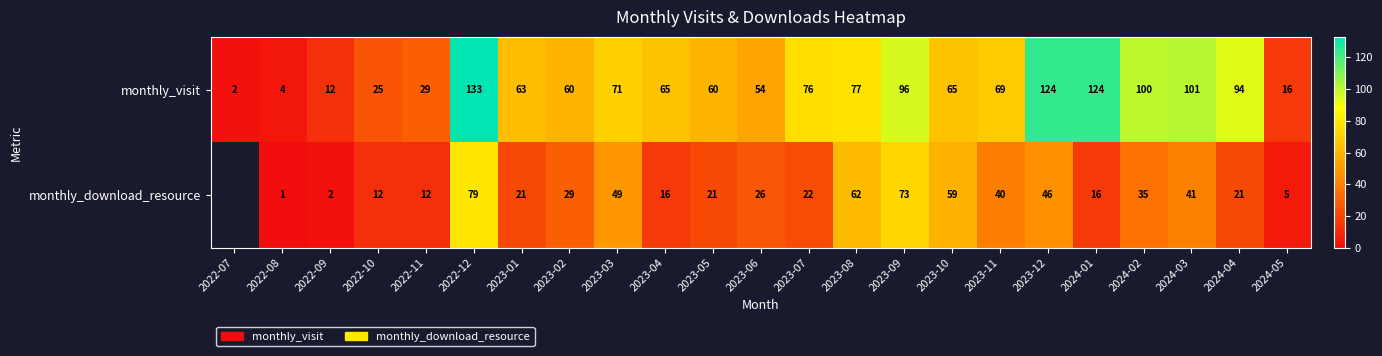

Which category has the lowest value in the monthly_visit series?

2022-07